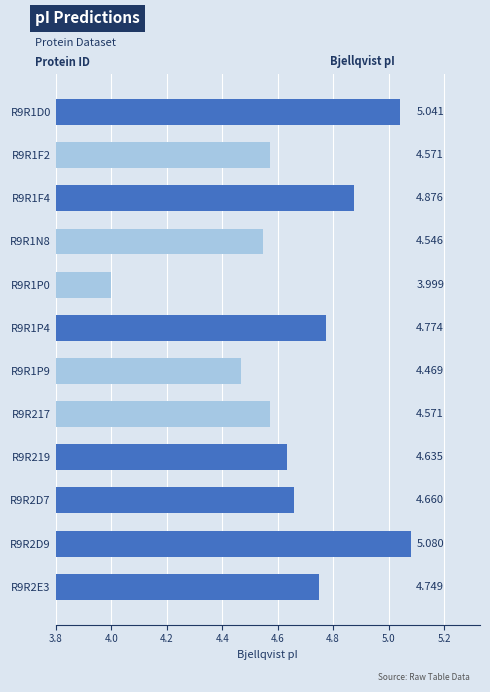

How many values are below 4?

1